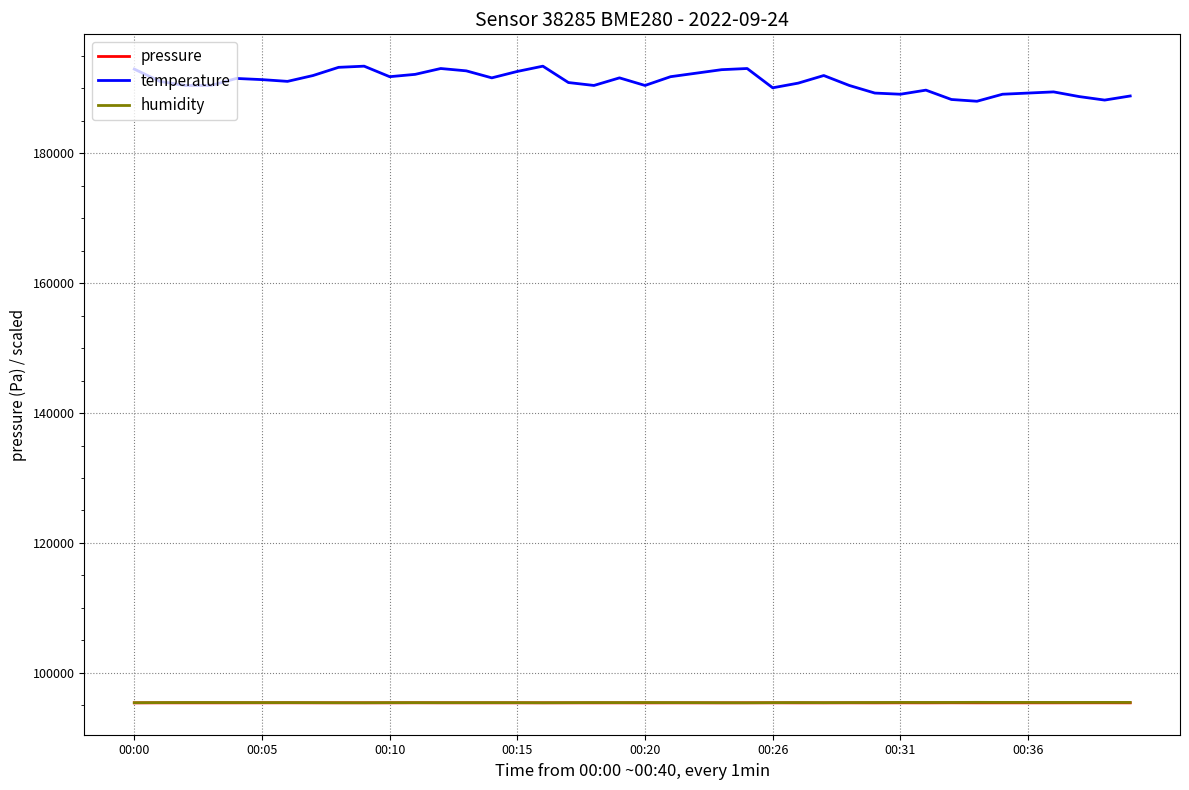

Is this an area chart (filled region under the line)?

No